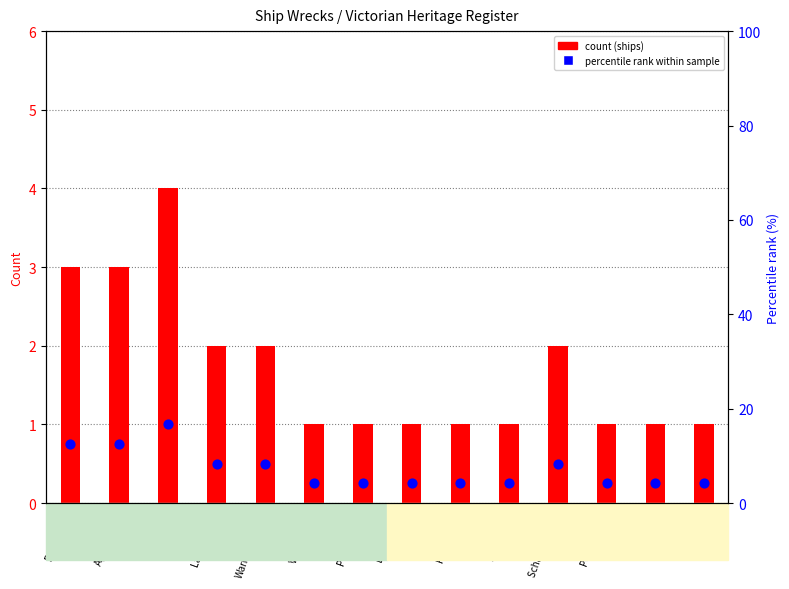

Which series contains the lowest Y value?

count (ships)